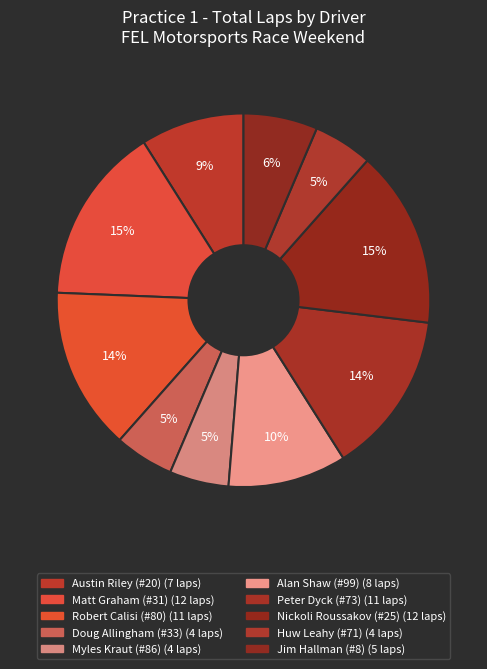

How many segments does this pie chart have?

10